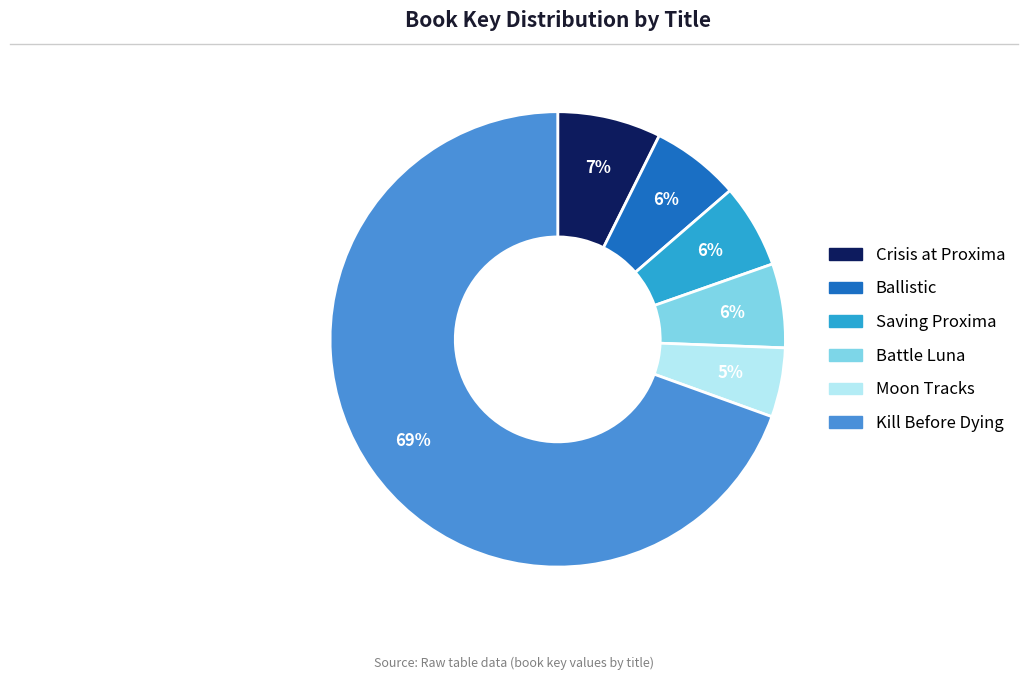

Is there a majority slice in this chart?

Yes